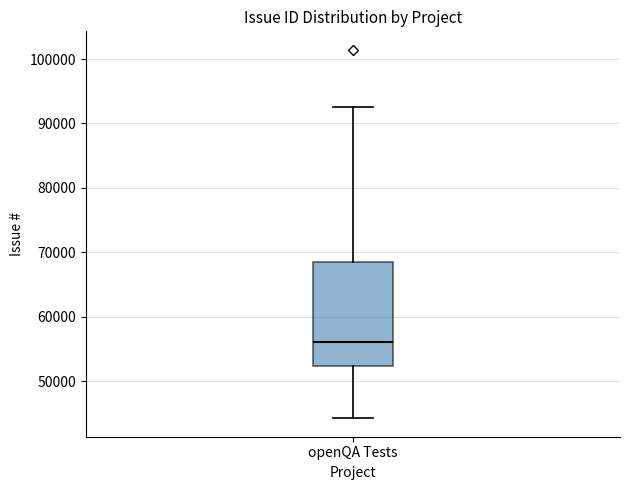

Where is the lower edge of the box for openQA Tests on the y-axis? The values are not printed on the chart, so give them approximately, as read against the axis.

52000